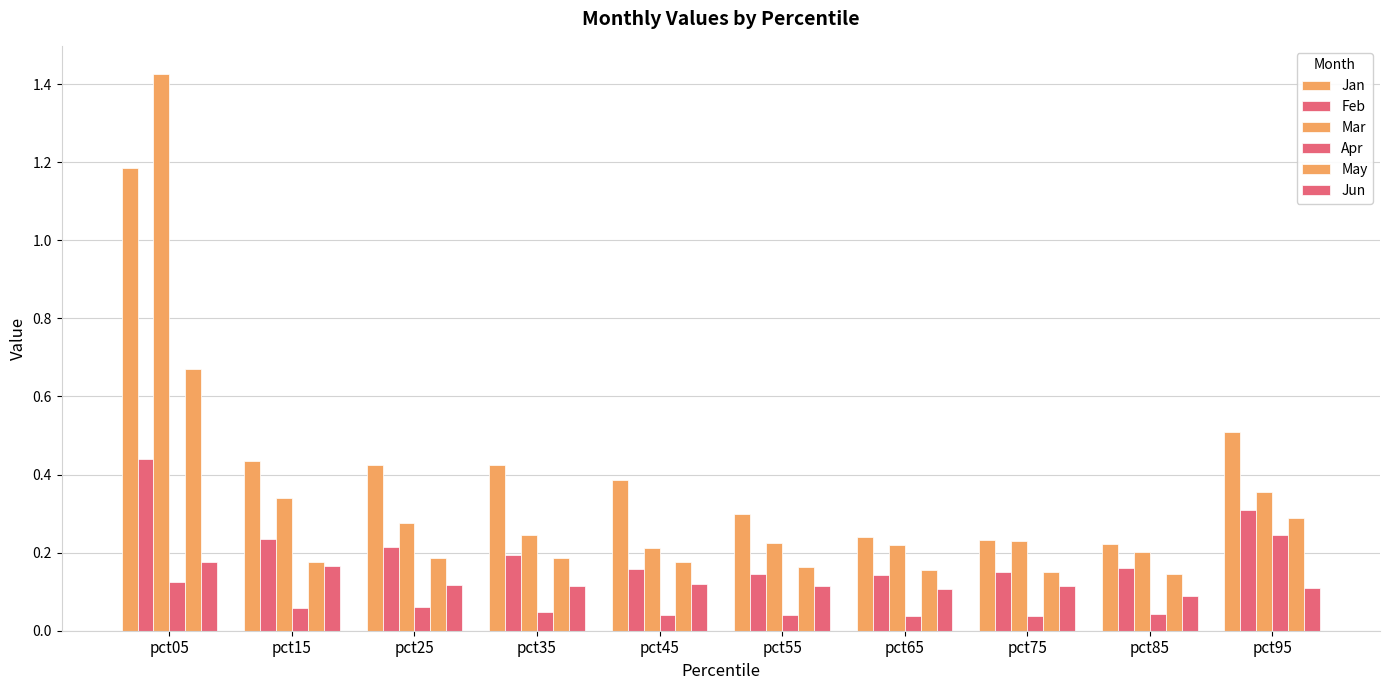

What is the minimum value for Jan?

0.2